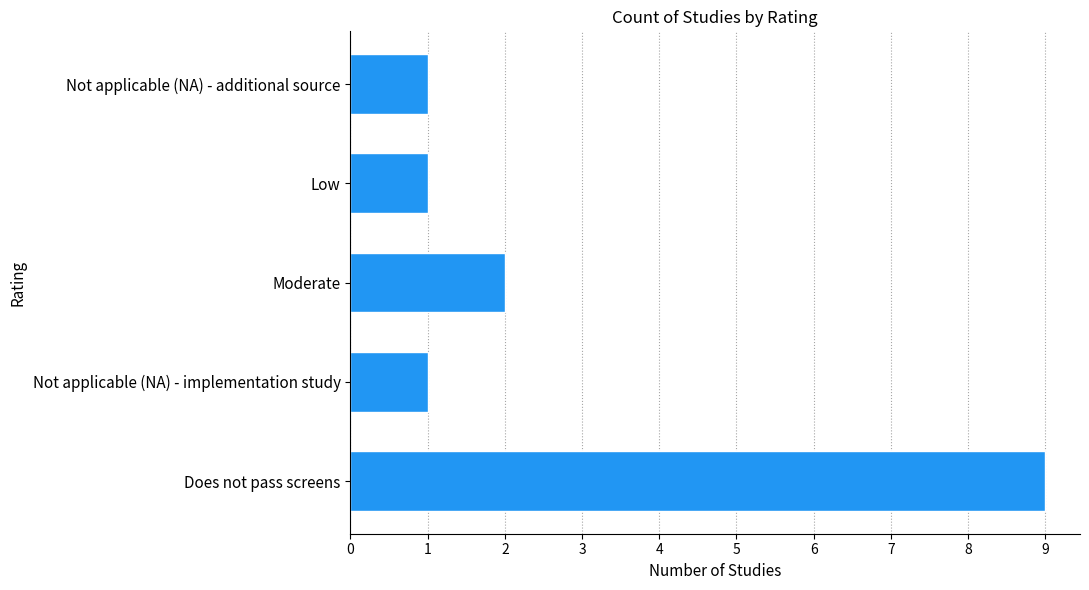

Reading bottom to top, list all the values displayed in this chart.

9	1	2	1	1